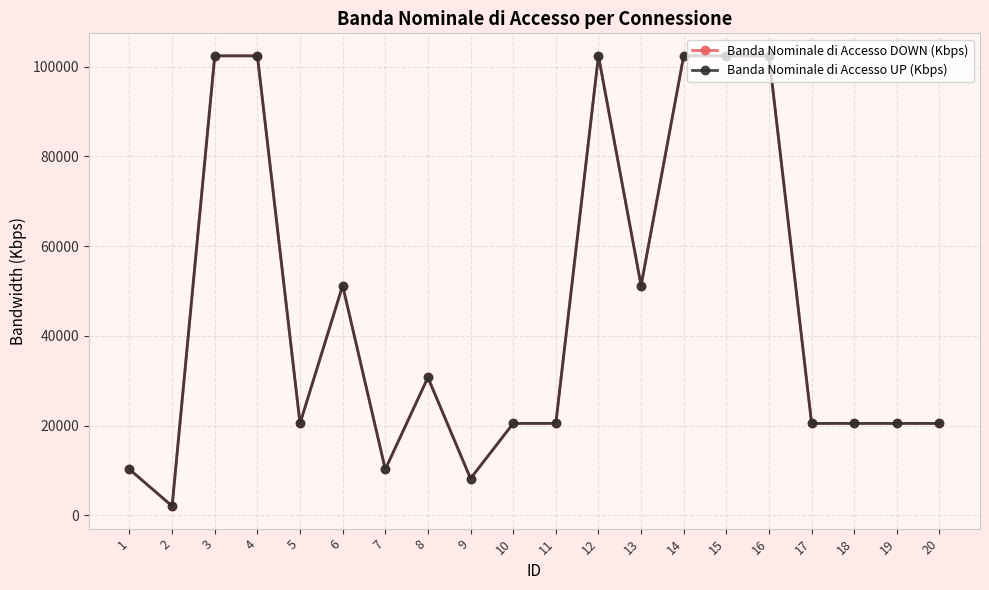

At how many categories does at least one series exceed 56637?

6